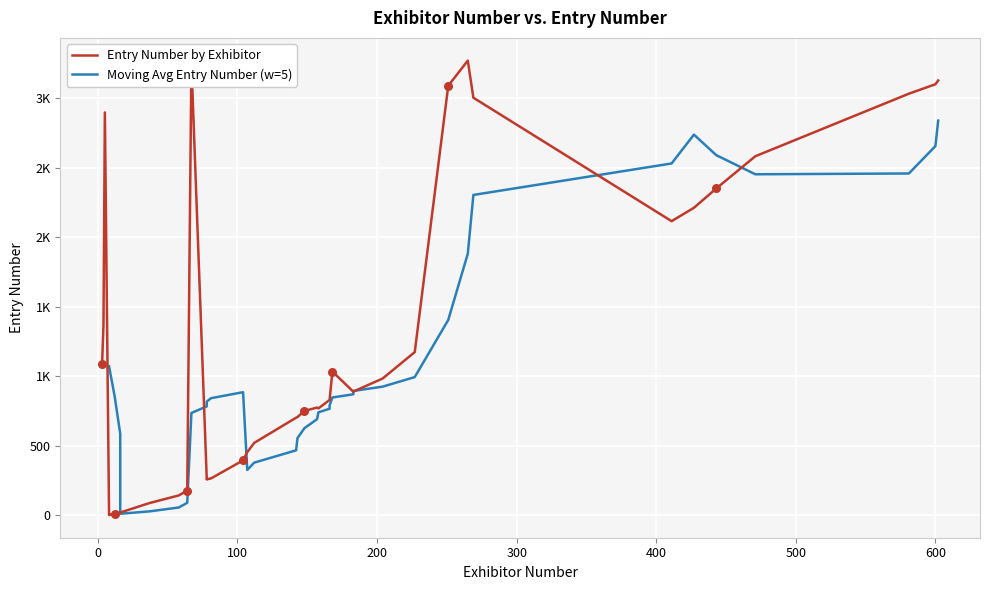

Which series has the largest total across all categories?

Entry Number